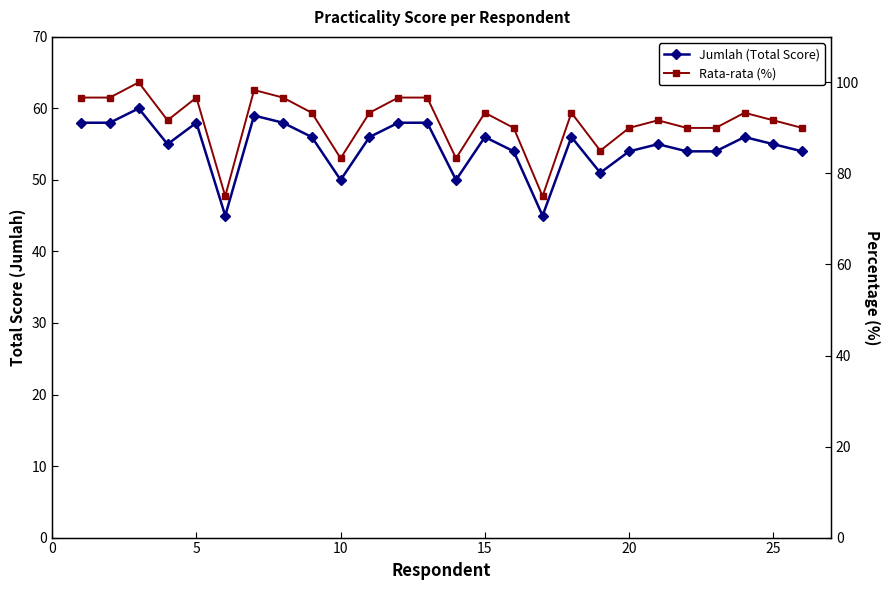

The value of Jumlah (Total Score) at 13 is 69.0. True or false?

False